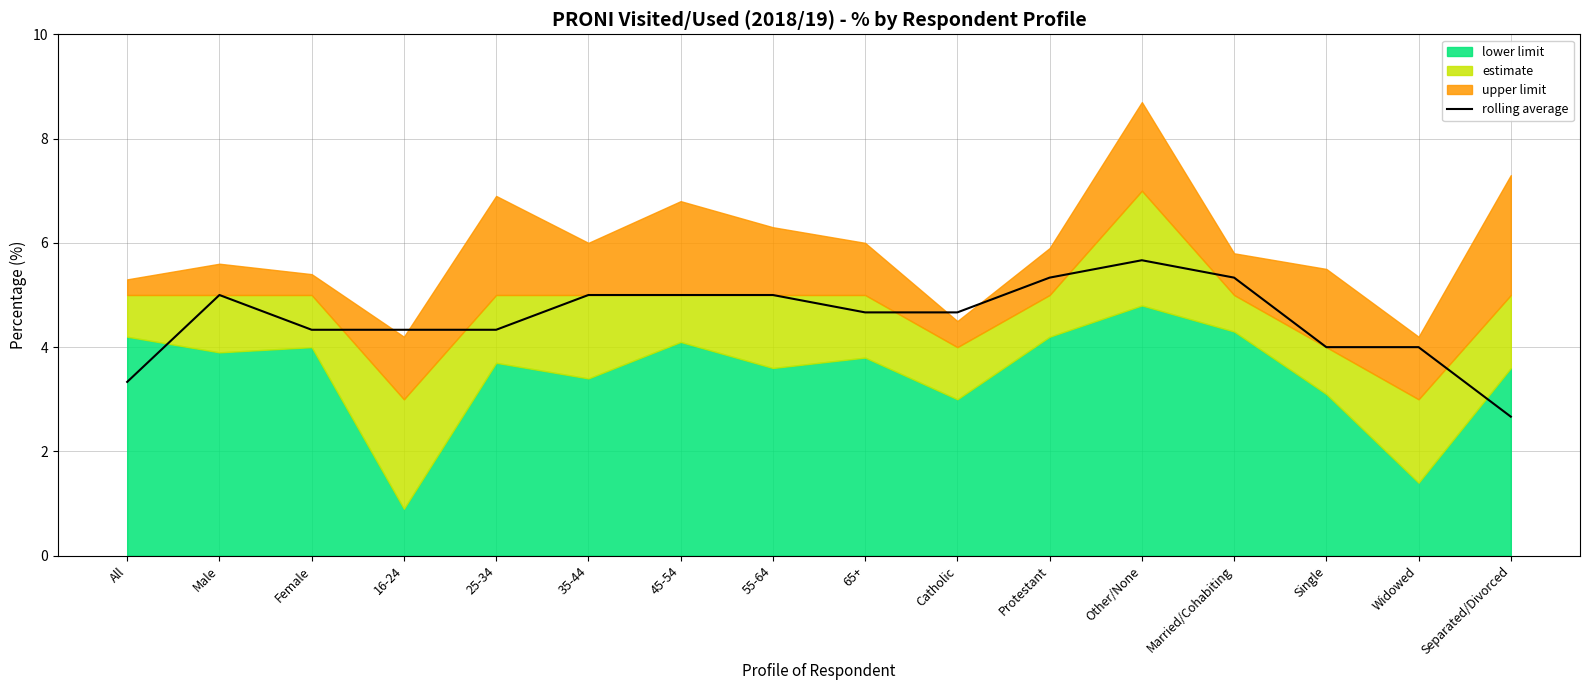

Approximately how many times larger is the value at 16-24 compared to Protestant?

0.8